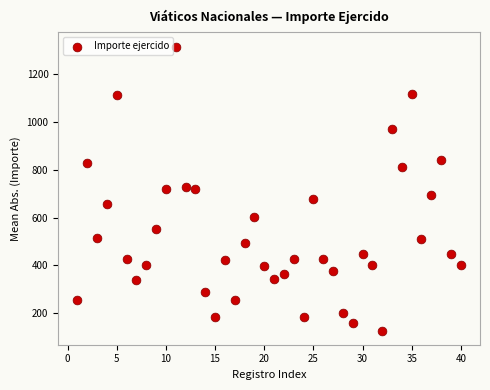

What is the range of X values (max minus min)?

39.0